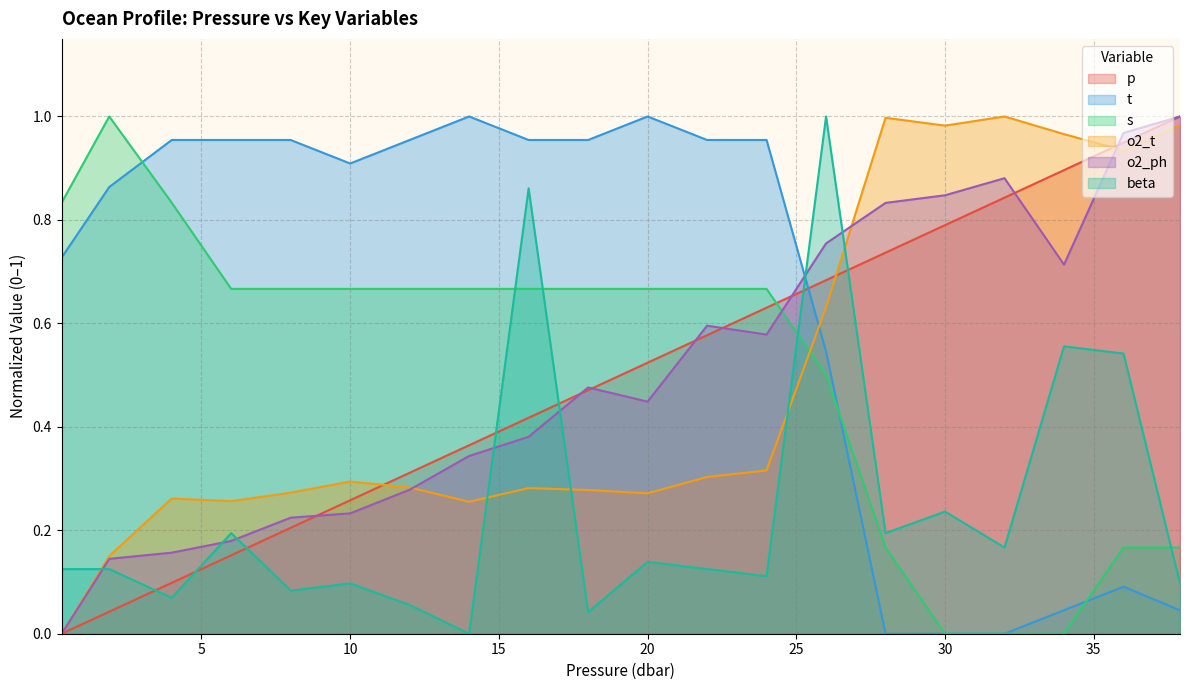

Reading left to right, transcribe all the data shown in this chart.

p: 0.0	0.0	0.1	0.2	0.2	0.3	0.3	0.4	0.4	0.5	0.5	0.6	0.6	0.7	0.7	0.8	0.8	0.9	0.9	1.0
t: 0.7	0.9	1.0	1.0	1.0	0.9	1.0	1.0	1.0	1.0	1.0	1.0	1.0	0.5	0.0	0.0	0.0	0.0	0.1	0.0
s: 0.8	1.0	0.8	0.7	0.7	0.7	0.7	0.7	0.7	0.7	0.7	0.7	0.7	0.5	0.2	0.0	0.0	0.0	0.2	0.2
o2_t: 0.0	0.2	0.3	0.3	0.3	0.3	0.3	0.3	0.3	0.3	0.3	0.3	0.3	0.6	1.0	1.0	1.0	1.0	0.9	1.0
o2_ph: 0.0	0.1	0.2	0.2	0.2	0.2	0.3	0.3	0.4	0.5	0.4	0.6	0.6	0.8	0.8	0.8	0.9	0.7	1.0	1.0
beta: 0.1	0.1	0.1	0.2	0.1	0.1	0.1	0.0	0.9	0.0	0.1	0.1	0.1	1.0	0.2	0.2	0.2	0.6	0.5	0.1